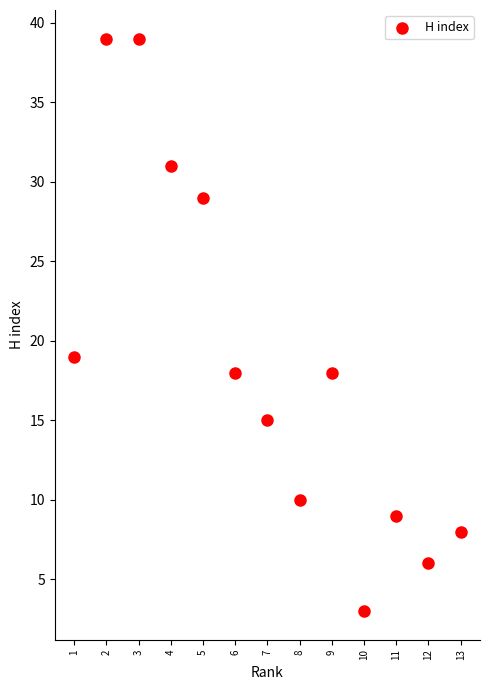

What Y value in the scatter plot is closest to 21?

19